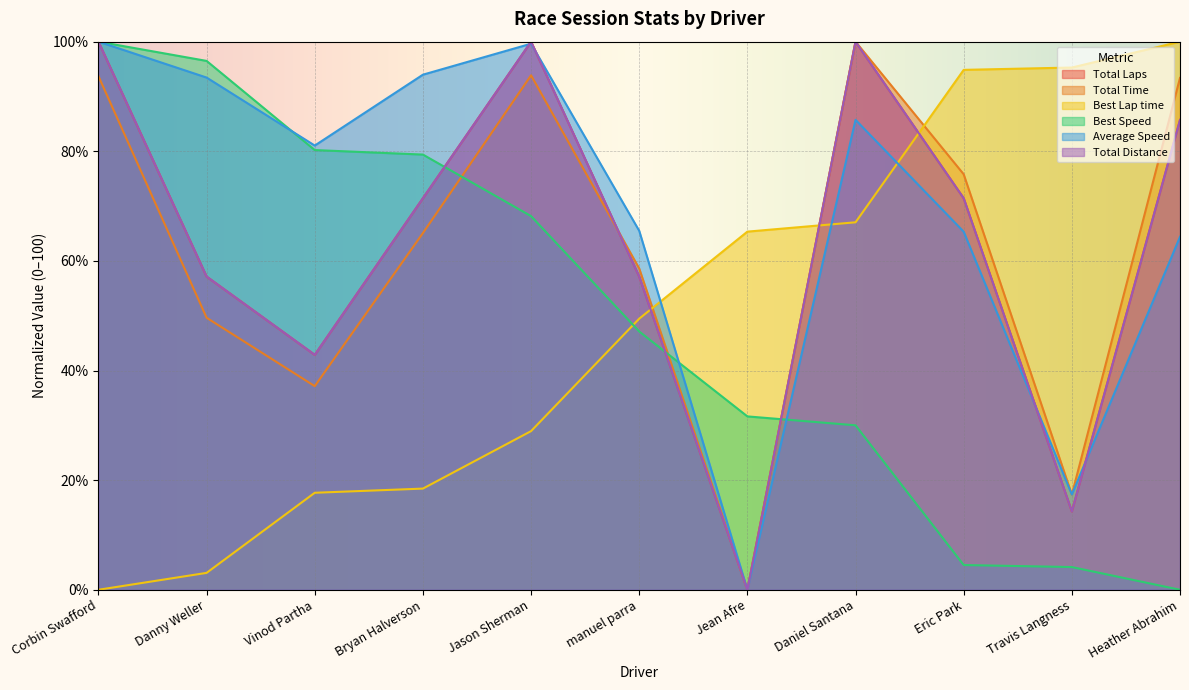

What is the value of the Total Laps point at the 5th from the left?

100.0